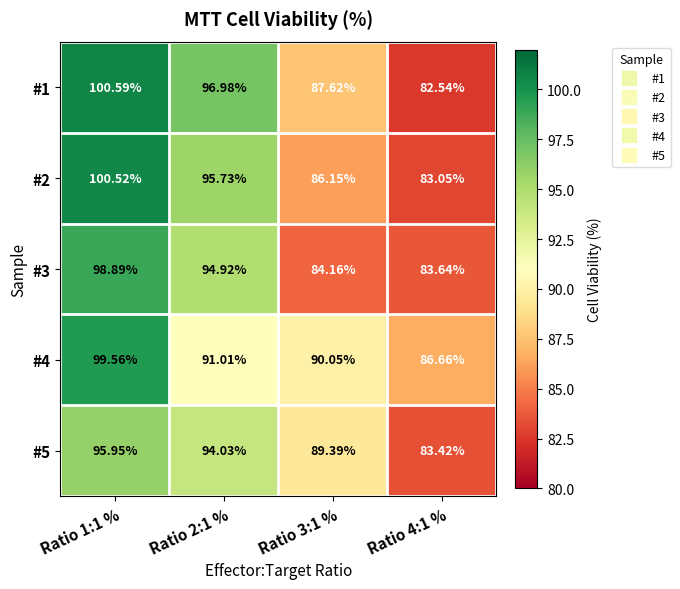

Which series has the largest total across all categories?

#1